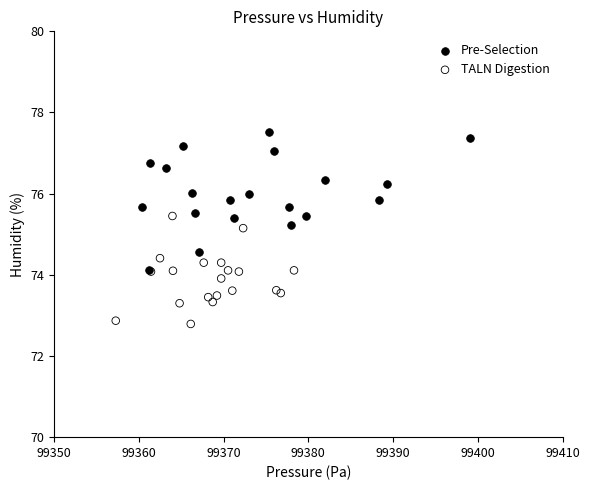

Which series reaches the maximum Y coordinate?

Pre-Selection